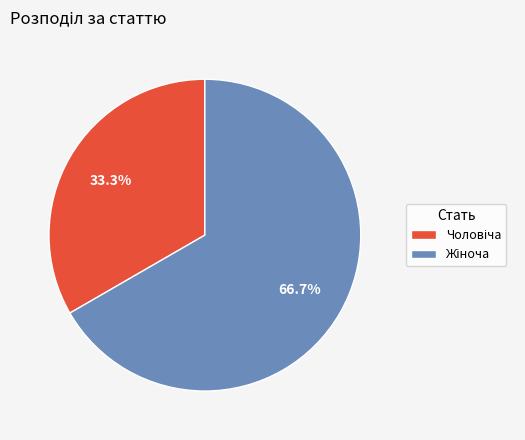

Is there any slice that represents more than half of the pie?

Yes